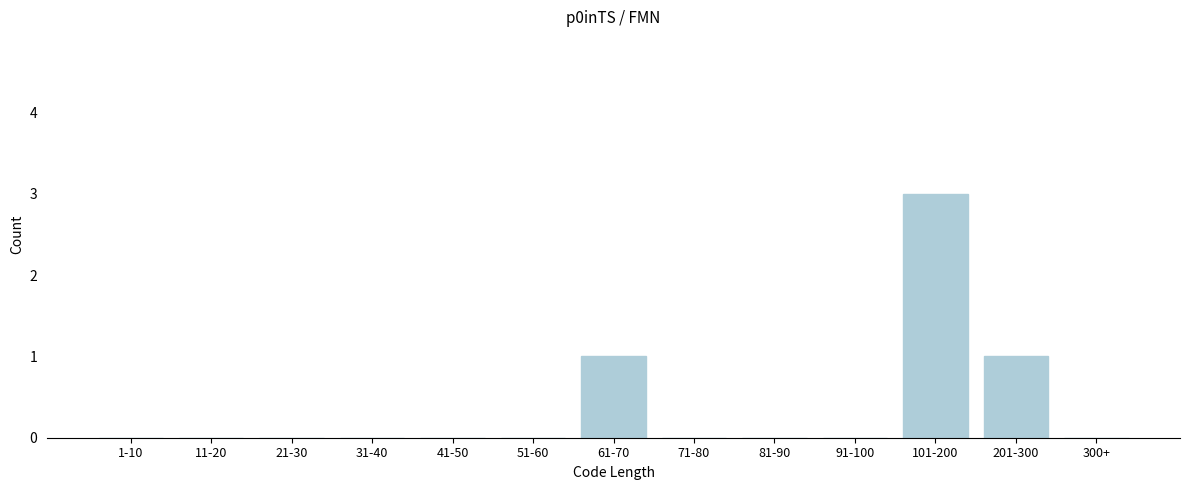

Reading left to right, what are all the values shown in this chart?

1-10=0	11-20=0	21-30=0	31-40=0	41-50=0	51-60=0	61-70=1	71-80=0	81-90=0	91-100=0	101-200=3	201-300=1	300+=0